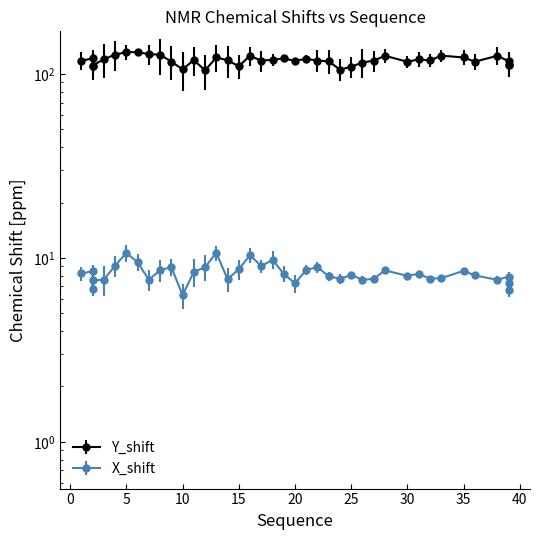

Which has a higher value, 4 or 12?

4